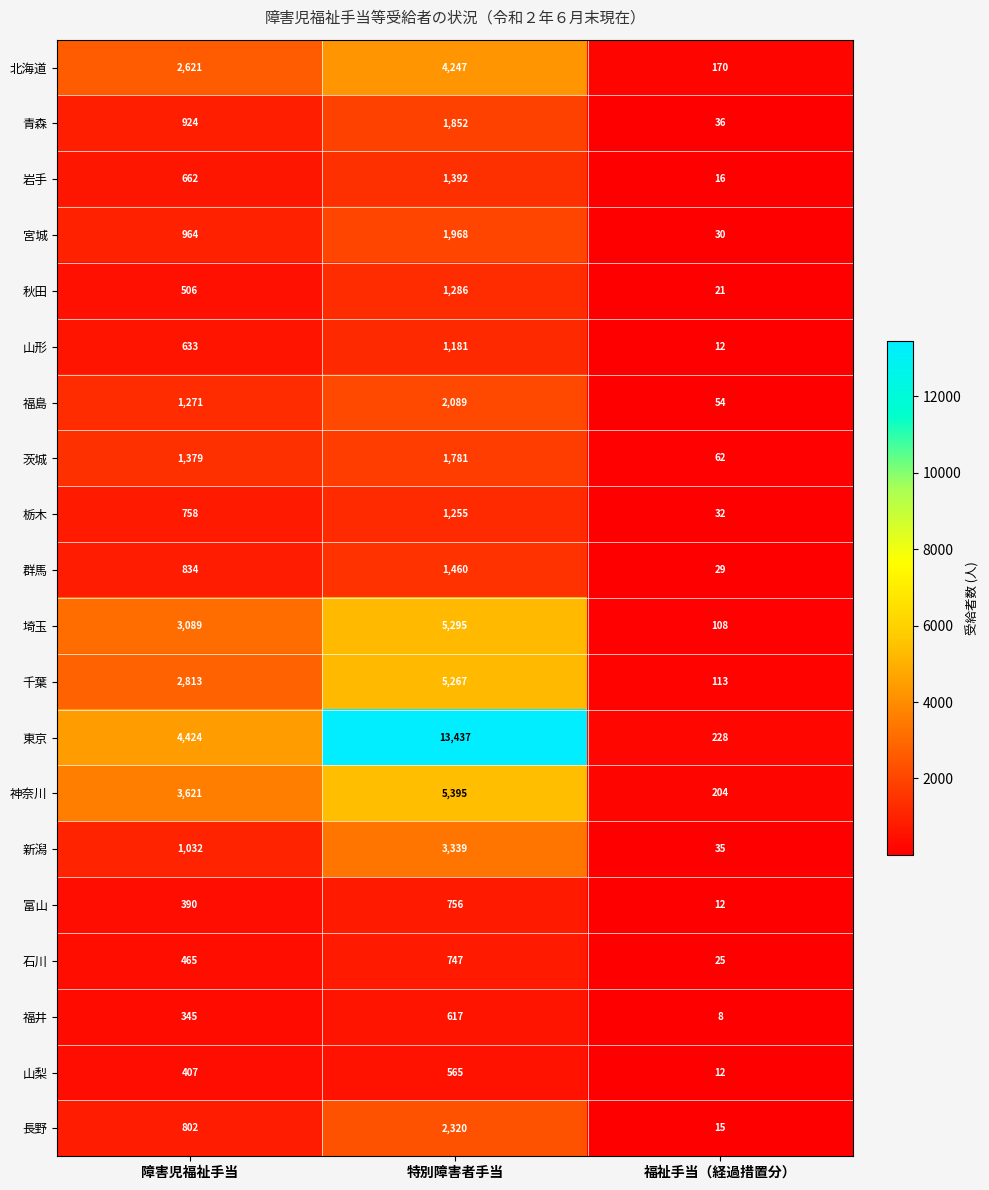

Which series changed the most between 障害児福祉手当 and 福祉手当（経過措置分）?

東京